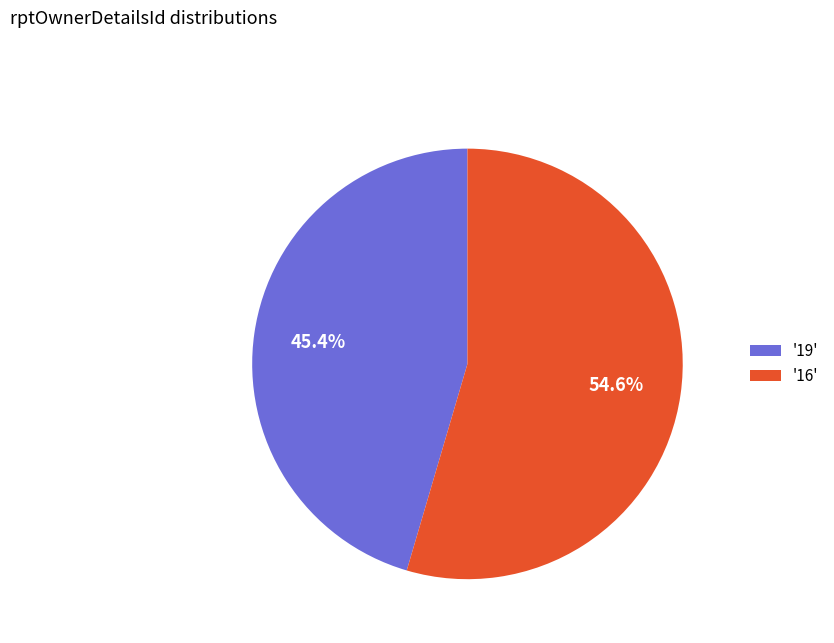

What percentage is NOT represented by '19'?

54.6%